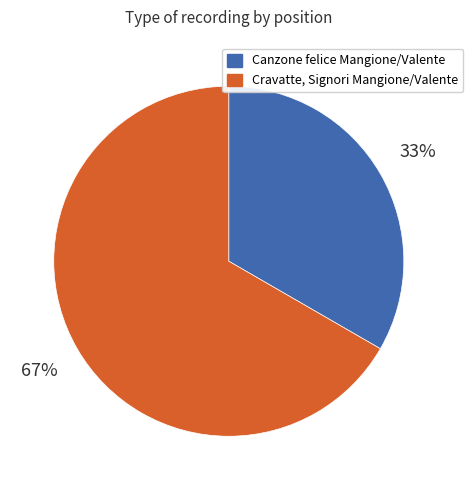

True or false: Cravatte, Signori Mangione/Valente accounts for 75% of the total.

False